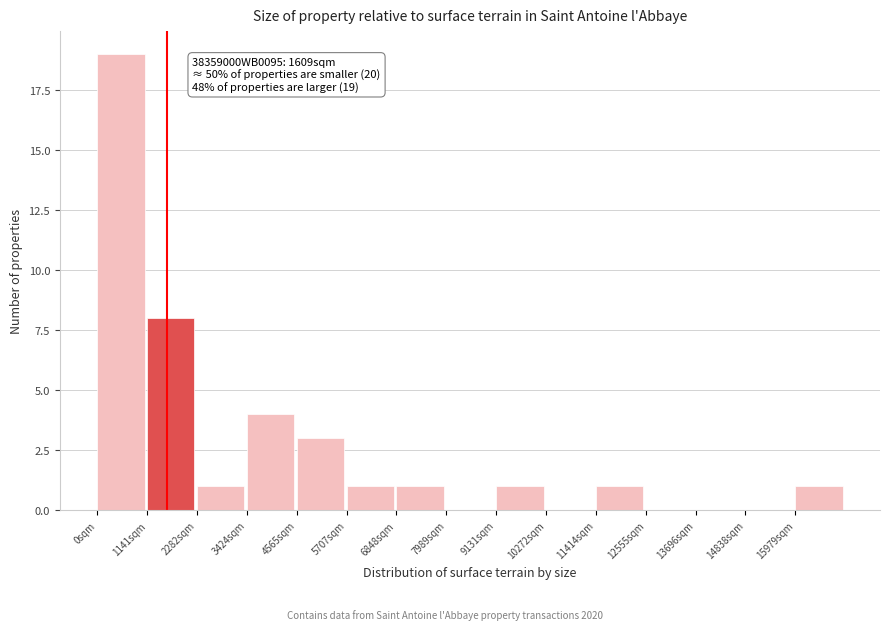

Over which range of the x-axis is the bar tallest?

0 to 1200